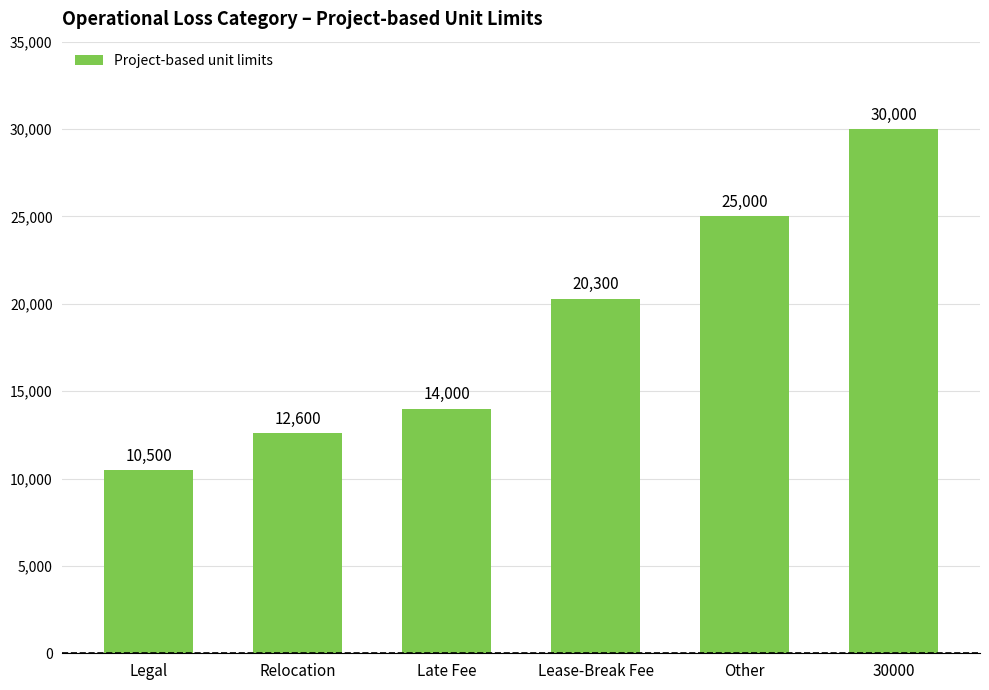

Is it true that the value at Legal is 4057?

False